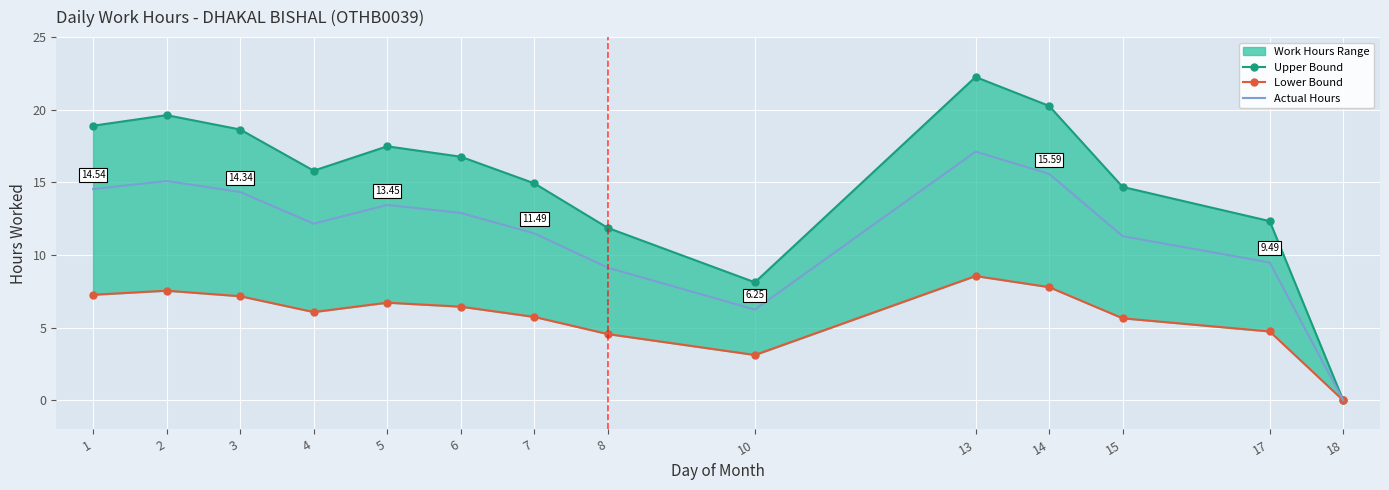

What is the sum of the Actual Hours values at 1 and 4?

26.7